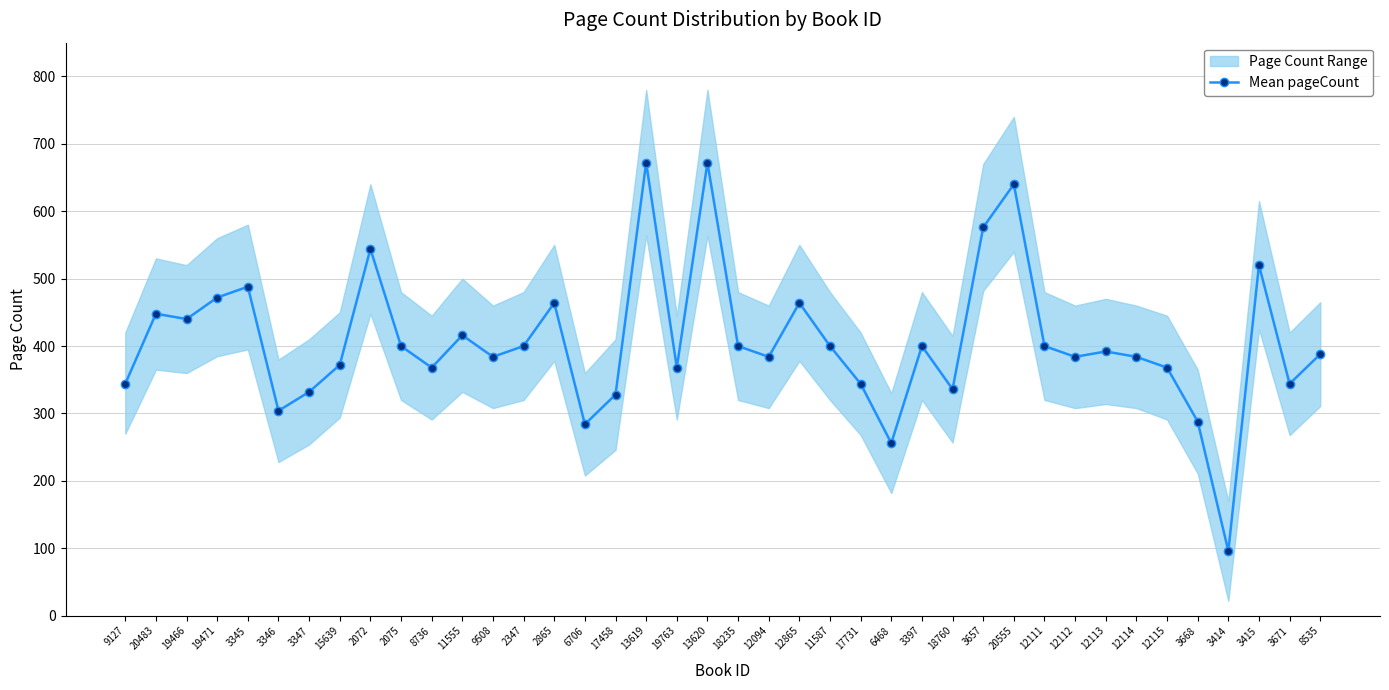

Approximately how many times larger is the value at 13619 compared to 19466?

1.5